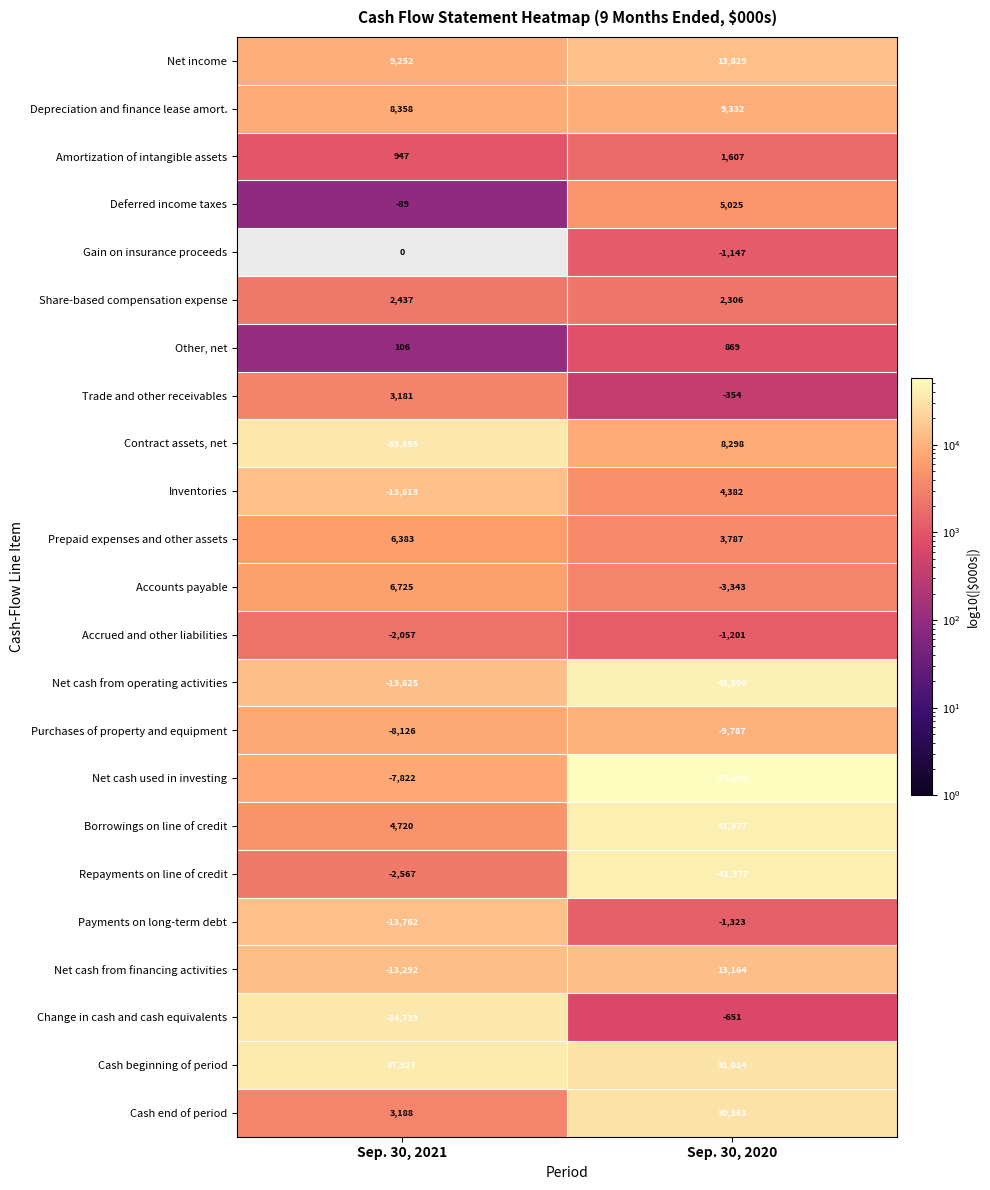

What is the spread (max minus min) of values at Sep. 30, 2021?

72982